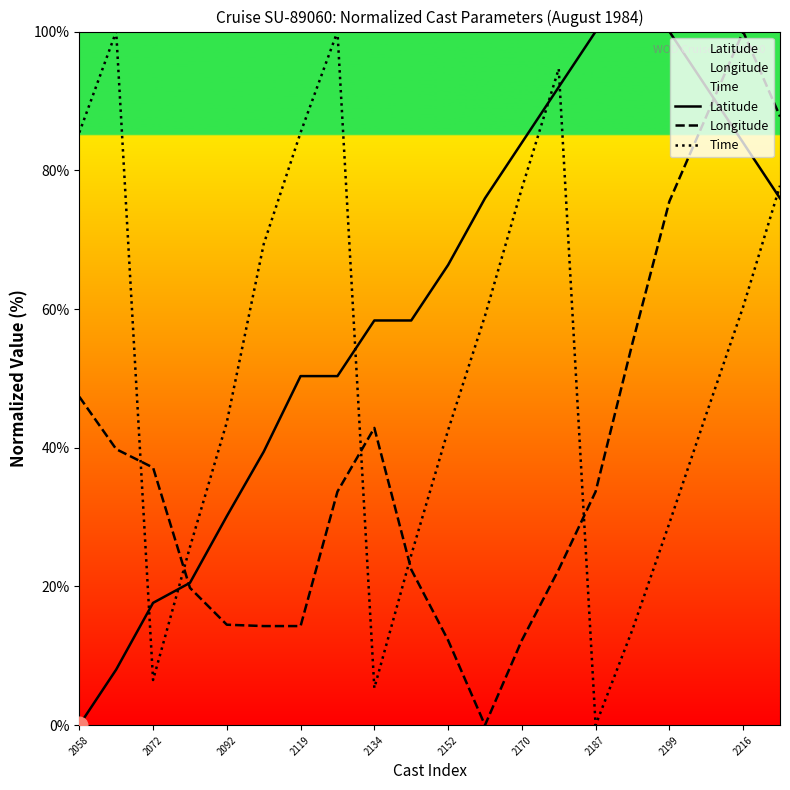

List the series in order of their overall mean, highest first.

Latitude, Time, Longitude